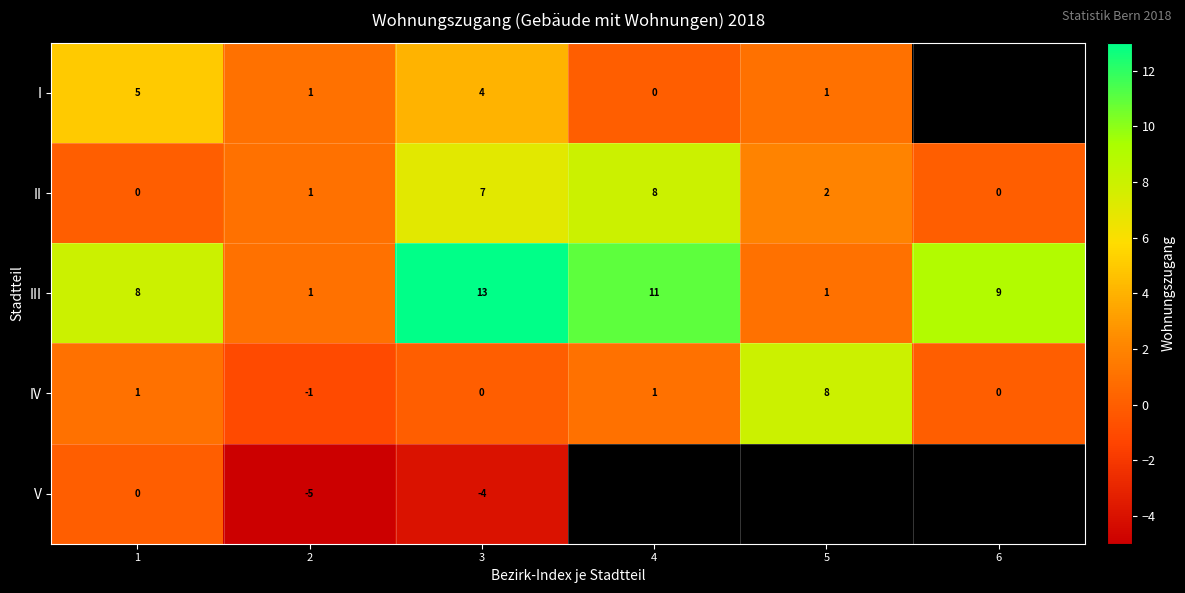

What is the difference between the maximum and minimum values in the III series?

12